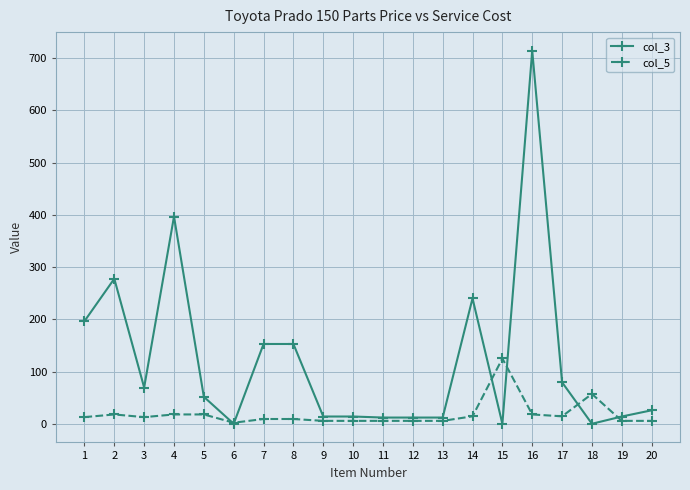

Is it true that col_3 equals 714.0 at 16?

True